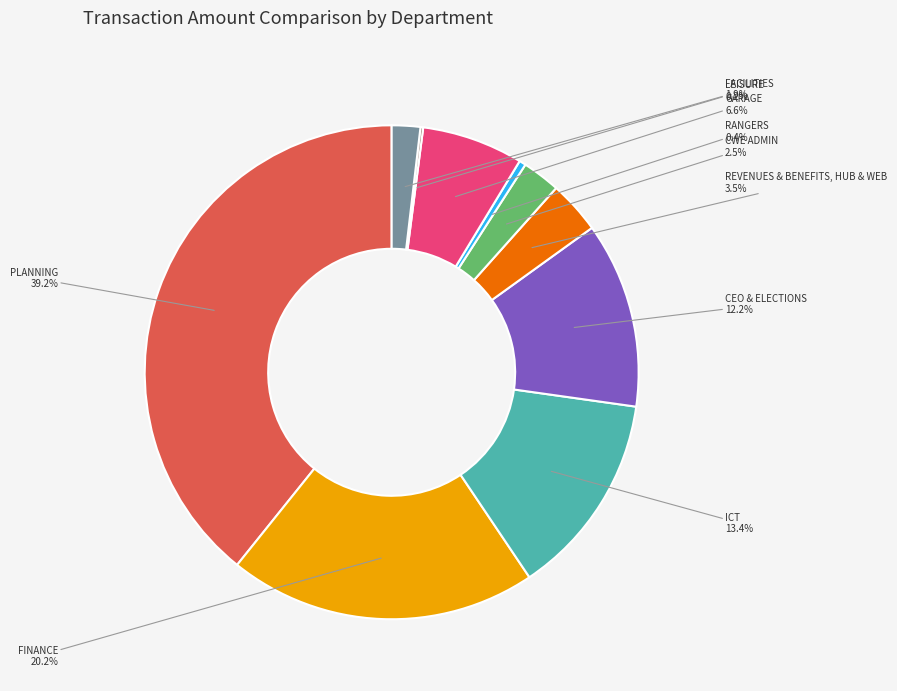

True or false: GARAGE accounts for 17% of the total.

False